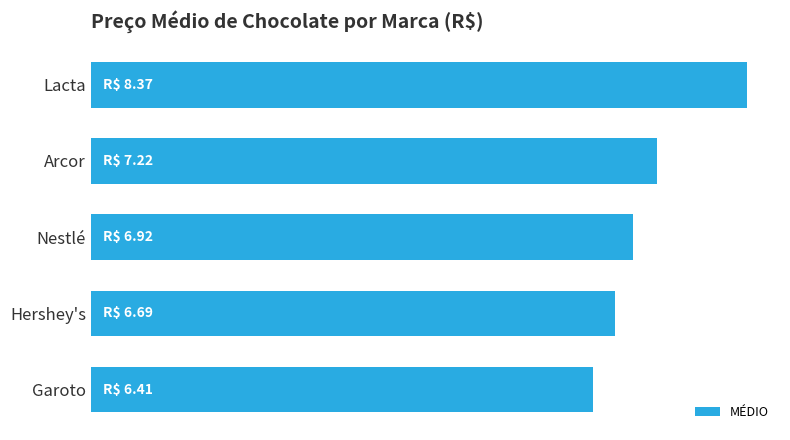

Are the bars horizontal?

Yes